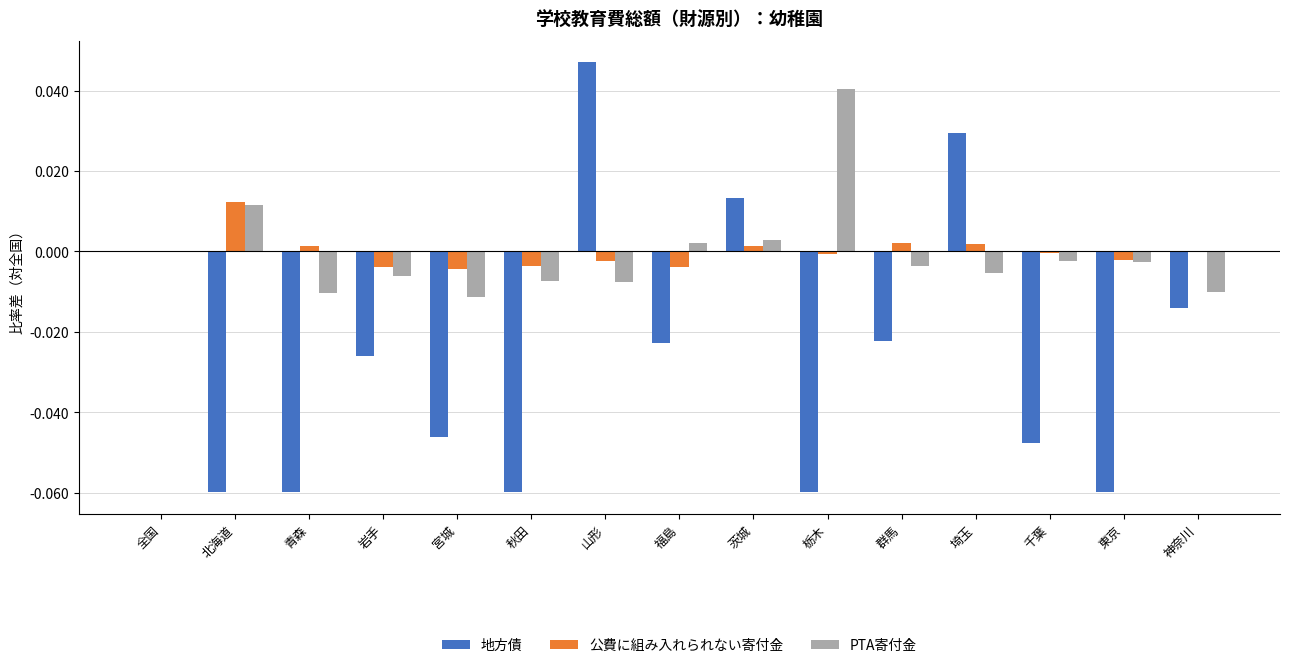

What is the spread (max minus min) of values at 秋田?

0.1